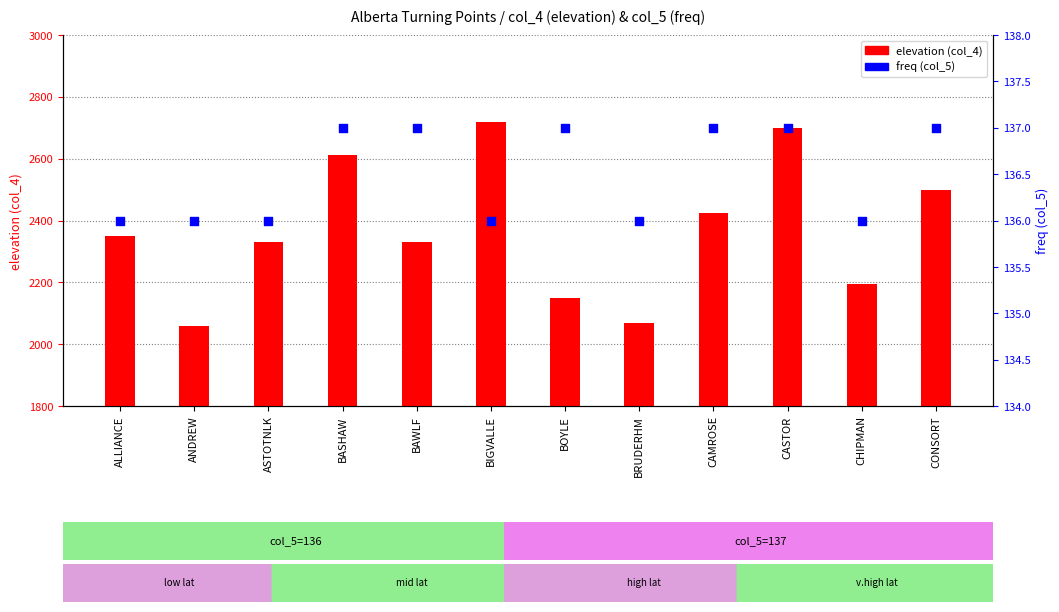

Which series has the largest Y range (max minus min)?

elevation (col_4)